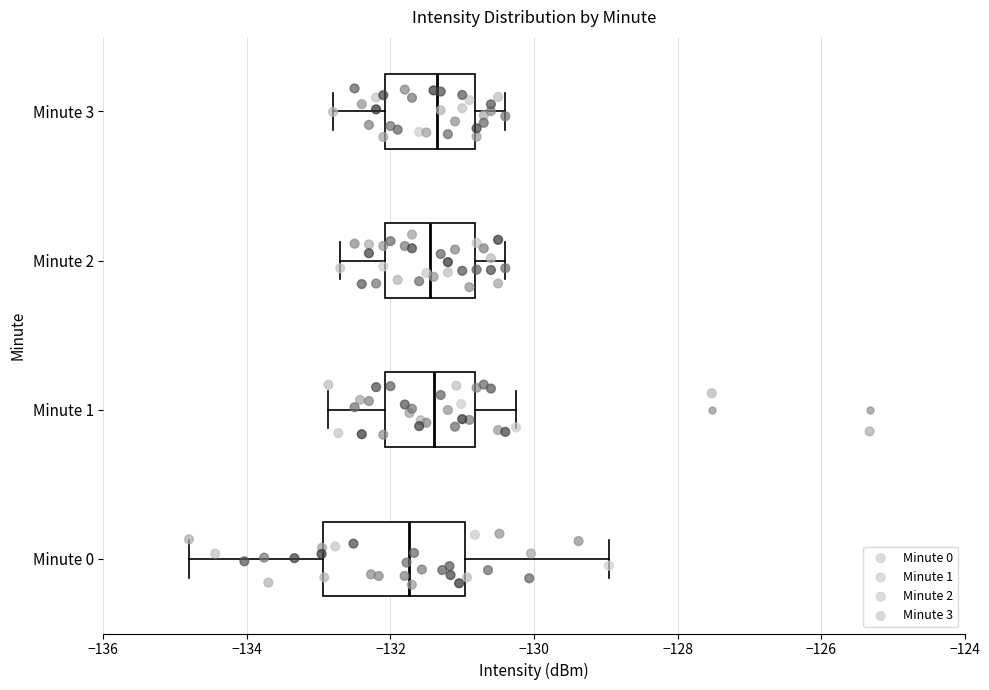

Which box has the furthest to the left median line?

Minute 0